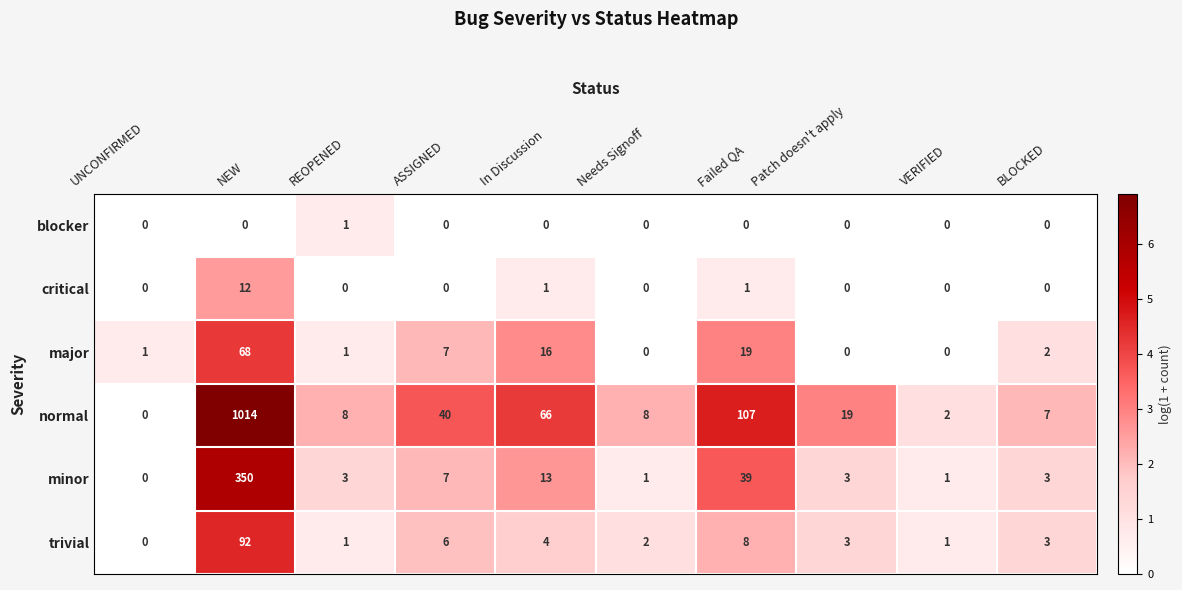

List the series in order of their peak value, lowest first.

blocker, critical, major, trivial, minor, normal